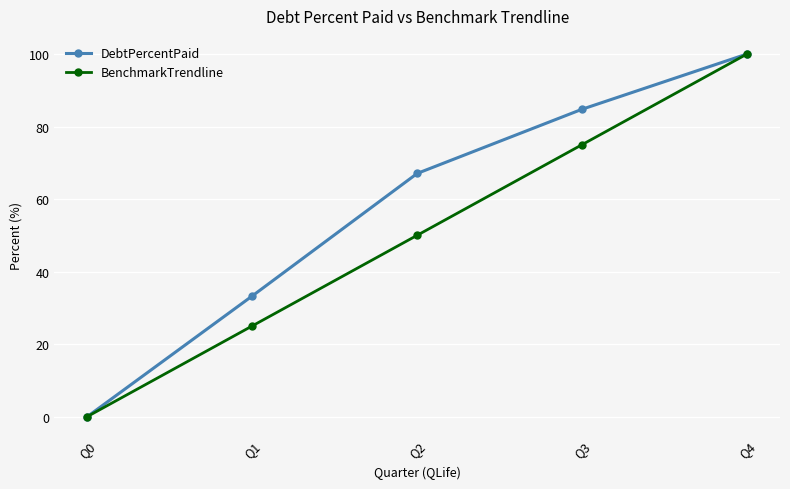

True or false: DebtPercentPaid has a value of 33.3 at Q1.

True